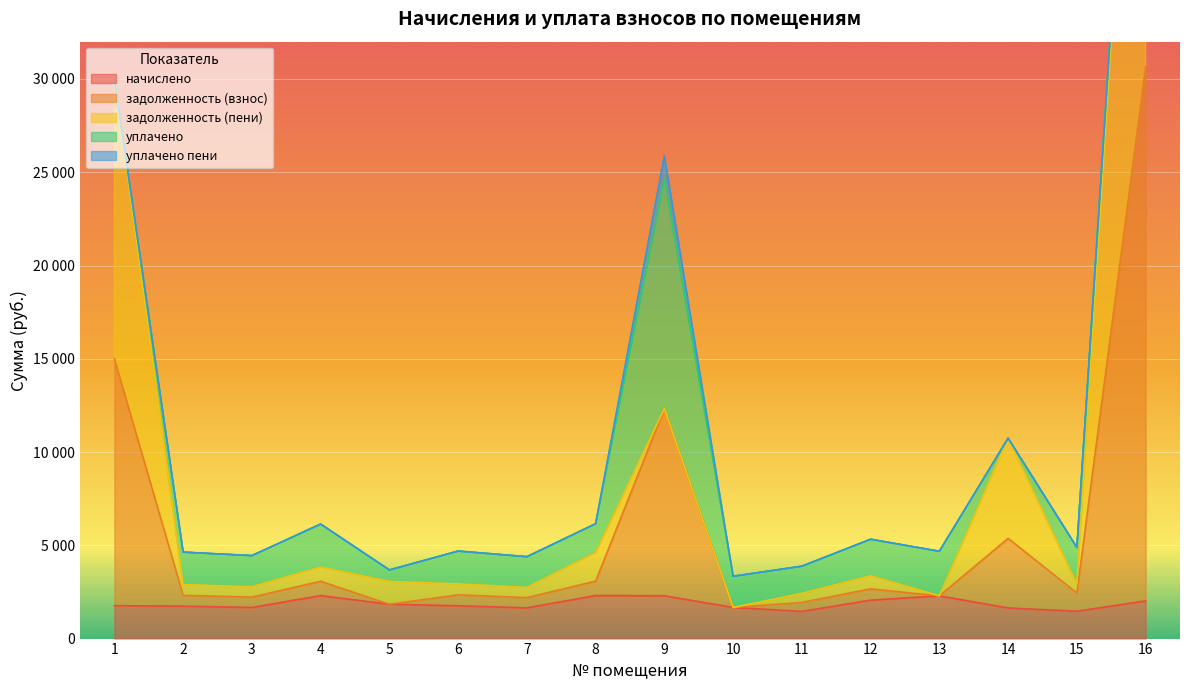

True or false: начислено and задолженность (взнос) cross at least once.

False